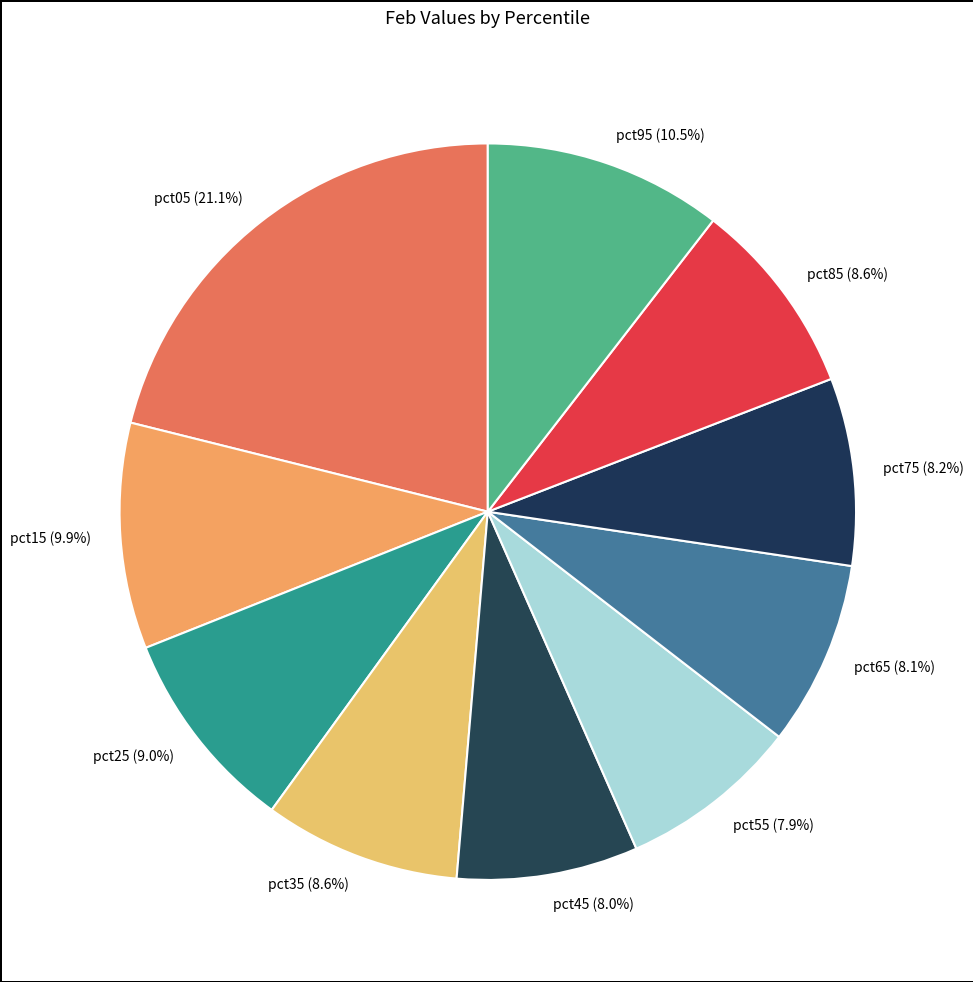

To the nearest percent, what is the average slice percentage?

10%